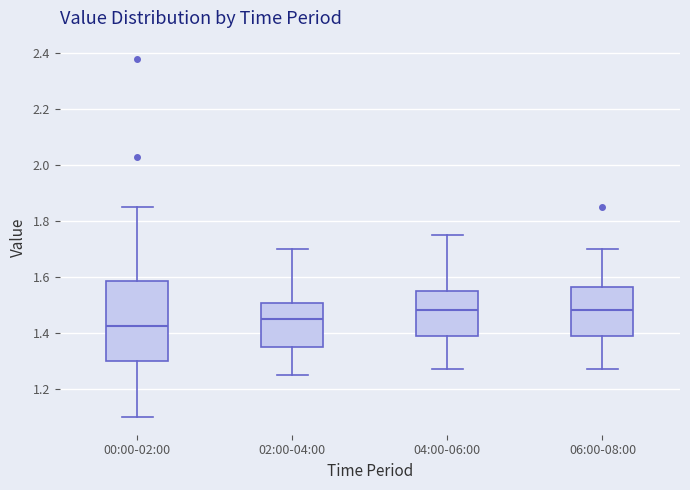

Reading left to right, transcribe this box plot: for each box, give where its median line is, the range the box spans, and where its two whiskers end, as read against the y-axis. The values are not printed on the chart, so give them approximately, as read against the axis.

00:00-02:00: median 1.42, box 1.30 to 1.58, whiskers 1.10 to 1.86
02:00-04:00: median 1.46, box 1.36 to 1.50, whiskers 1.26 to 1.70
04:00-06:00: median 1.48, box 1.38 to 1.56, whiskers 1.28 to 1.76
06:00-08:00: median 1.48, box 1.38 to 1.56, whiskers 1.28 to 1.70